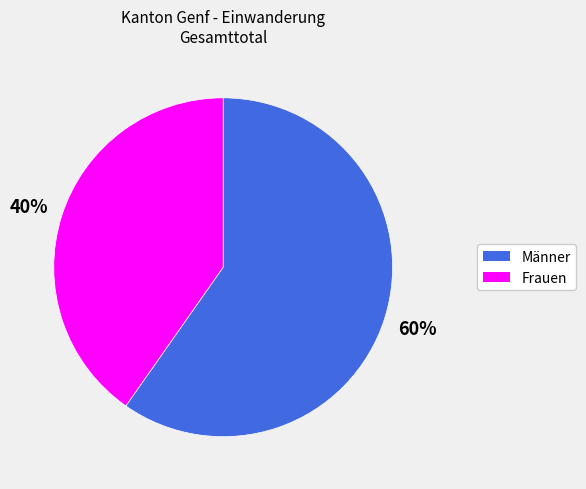

Does any single category account for the majority?

Yes